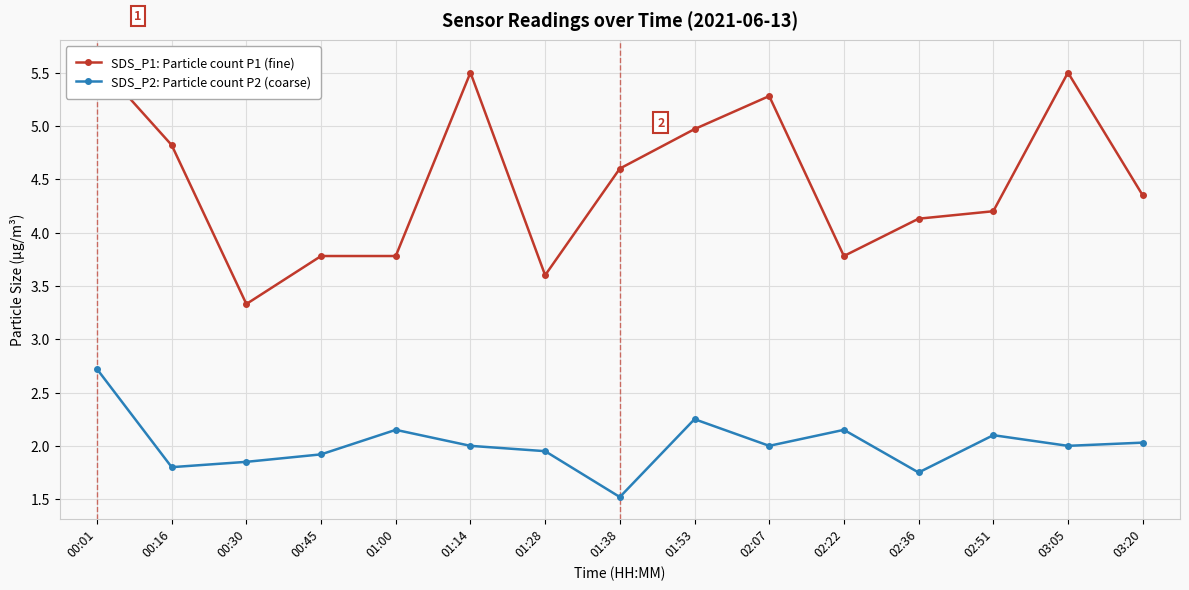

True or false: SDS_P2: Particle count P2 (coarse) and SDS_P1: Particle count P1 (fine) cross at least once.

False